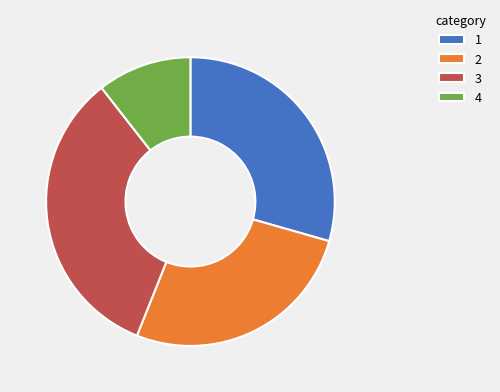

Is the sum of 2 and 1 greater than half?

Yes